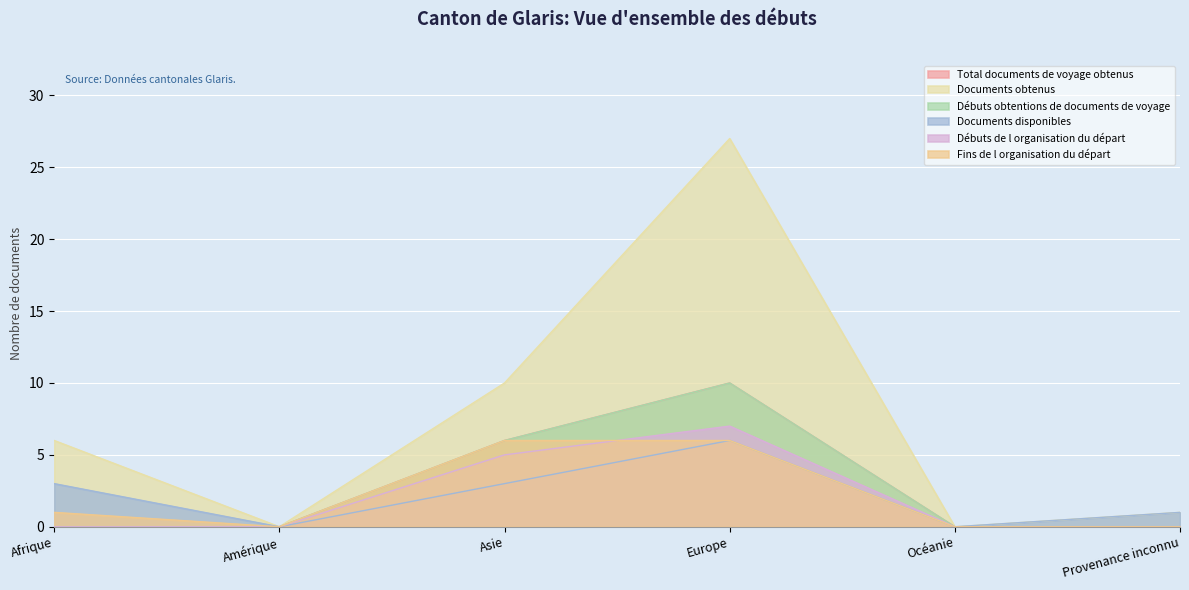

Which has a higher value, Asie or Amérique?

Asie